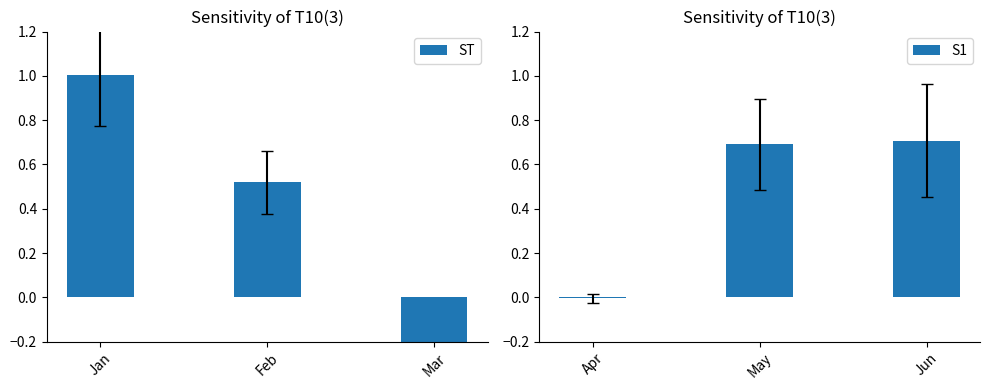

Rank the series by their average value, from lowest to highest.

ST, S1